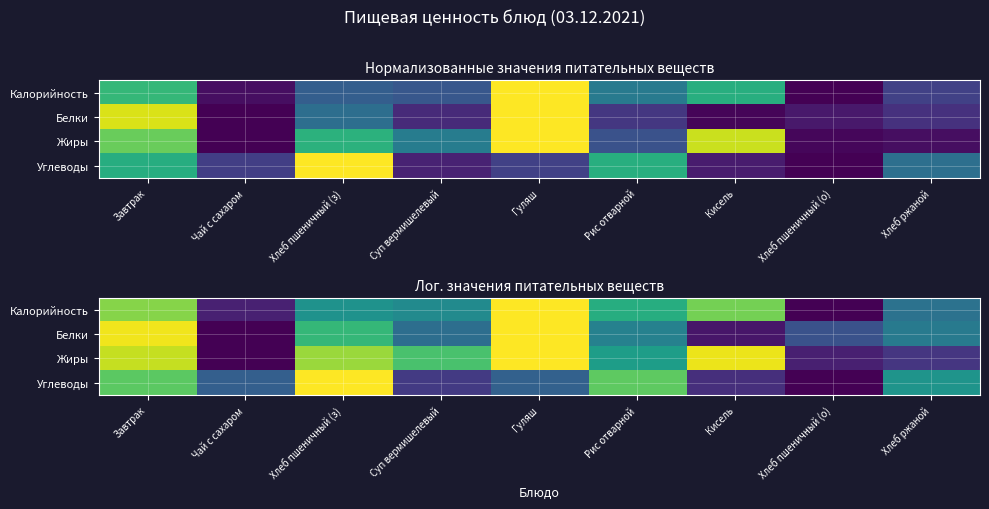

List the labels in order of Белки value, largest first.

Гуляш, Завтрак, Хлеб пшеничный (з), Рис отварной, Хлеб ржаной, Суп вермишелевый, Хлеб пшеничный (о), Кисель, Чай с сахаром